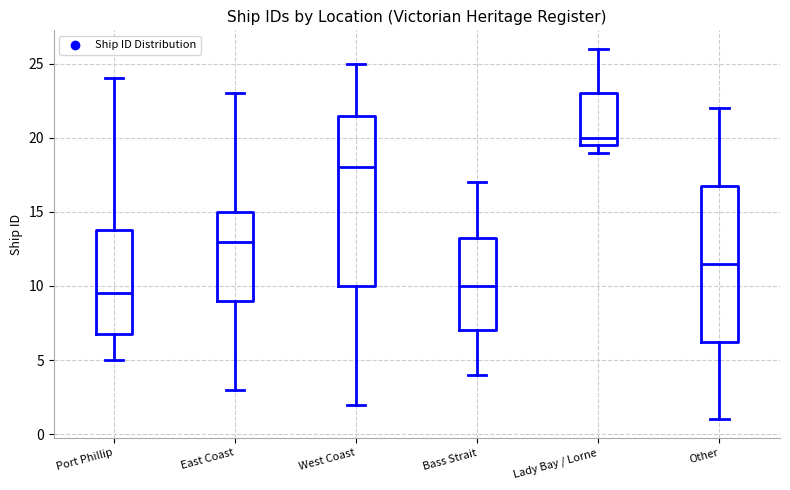

Which box's median line is the highest?

Lady Bay / Lorne